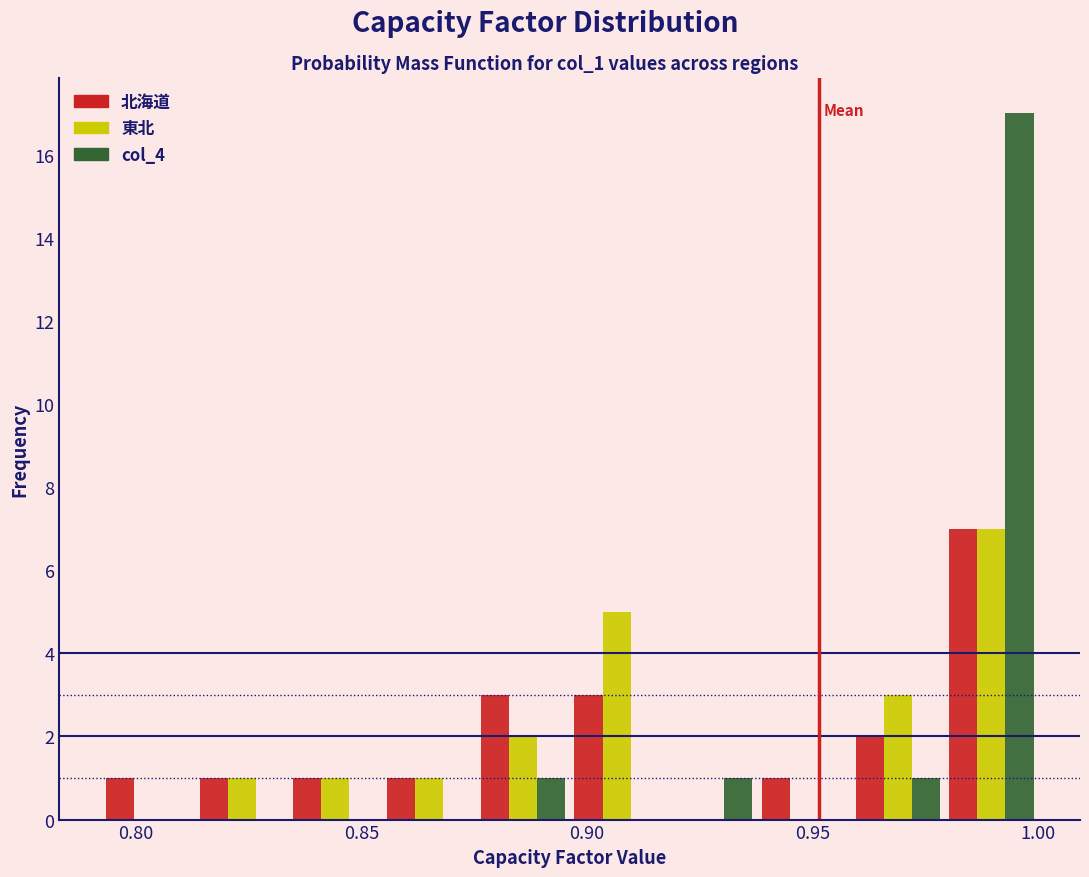

In the 東北 series, which range on the x-axis has the tallest bar?

0.980 to 1.000